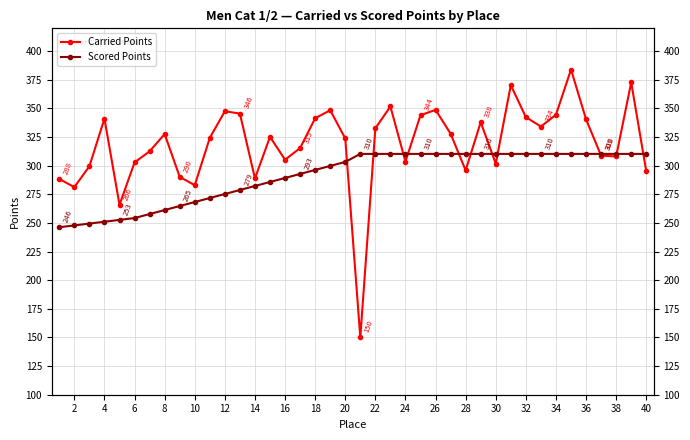

The value of Scored Points at 28 is 428.9. True or false?

False